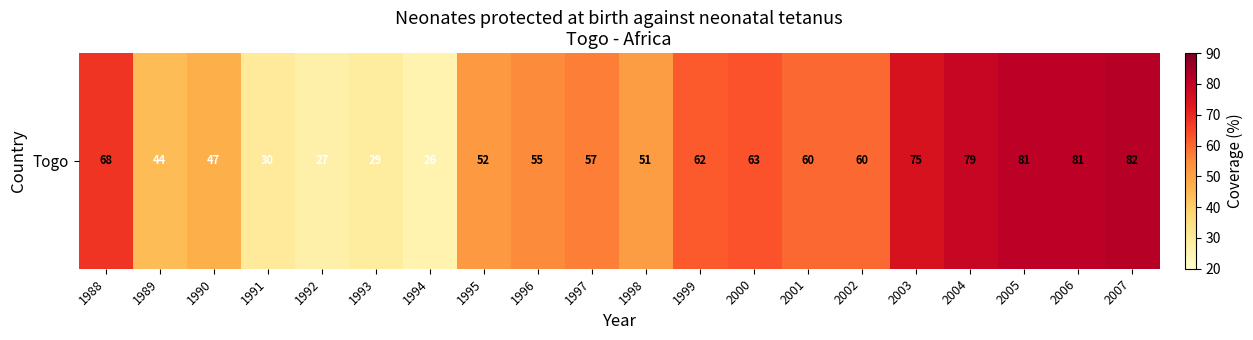

What is the change in value from 1995 to 2003?

+23